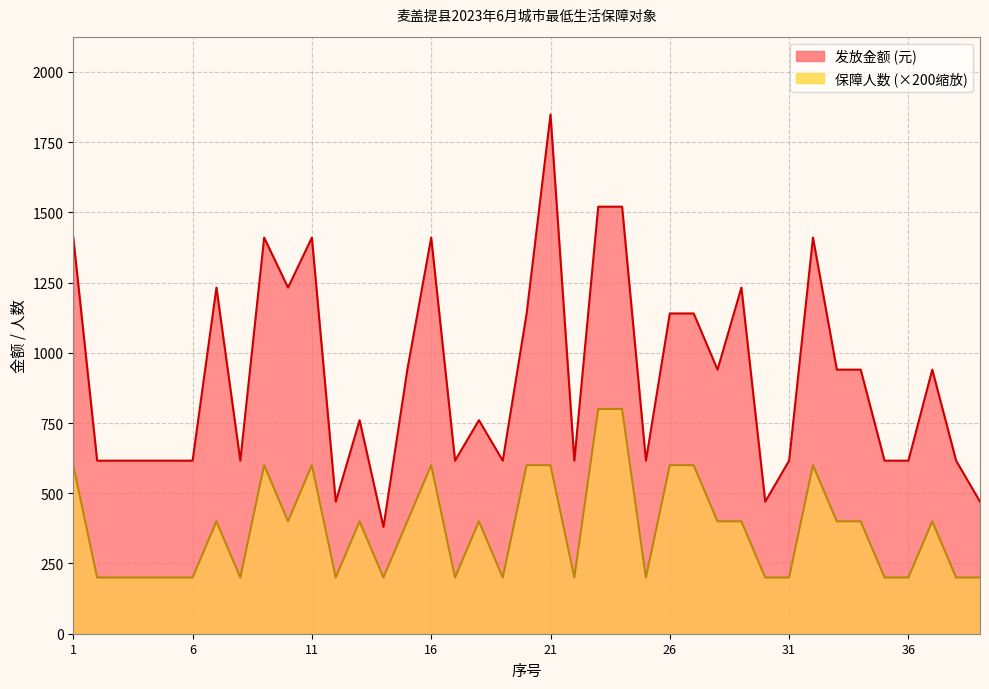

True or false: 发放金额 has more than 1 points higher than both neighbors.

True